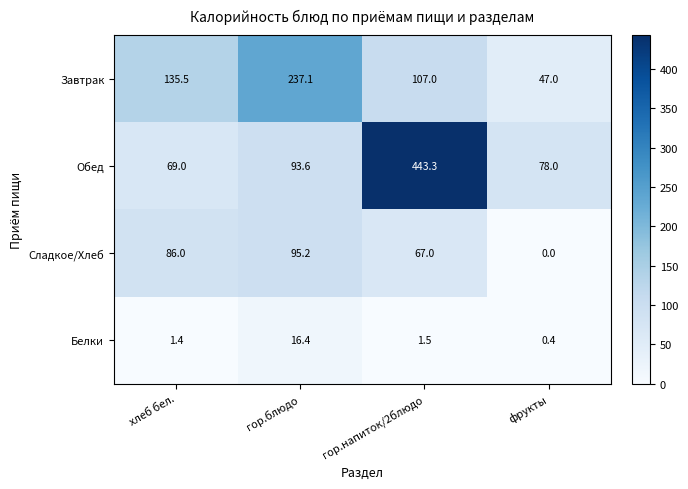

Reading left to right, extract all data points from this chart.

Завтрак: 135.5	237.1	107.0	47.0
Обед: 69.0	93.6	443.3	78.0
Сладкое/Хлеб: 86.0	95.2	67.0	0.0
Белки: 1.4	16.4	1.5	0.4